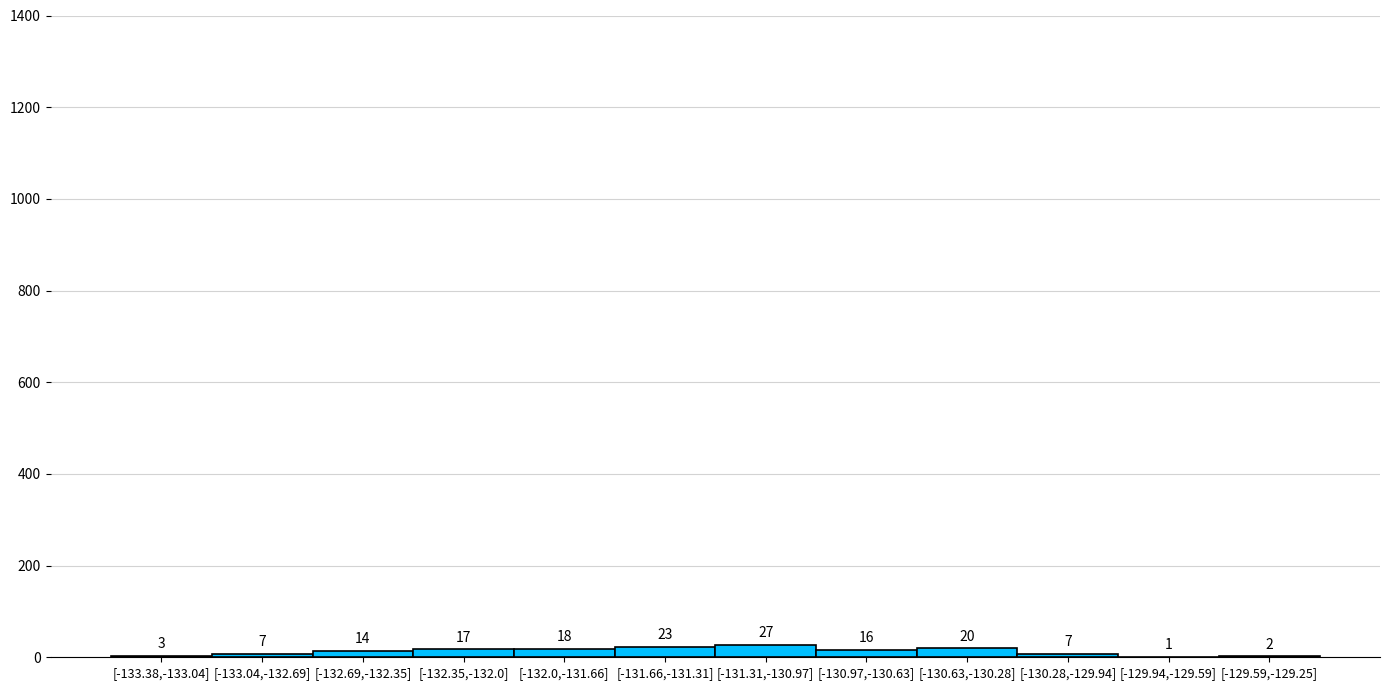

Reading right to left, what are all the values shown in this chart?

[-129.59,-129.25]=2	[-129.94,-129.59]=1	[-130.28,-129.94]=7	[-130.63,-130.28]=20	[-130.97,-130.63]=16	[-131.31,-130.97]=27	[-131.66,-131.31]=23	[-132.0,-131.66]=18	[-132.35,-132.0]=17	[-132.69,-132.35]=14	[-133.04,-132.69]=7	[-133.38,-133.04]=3